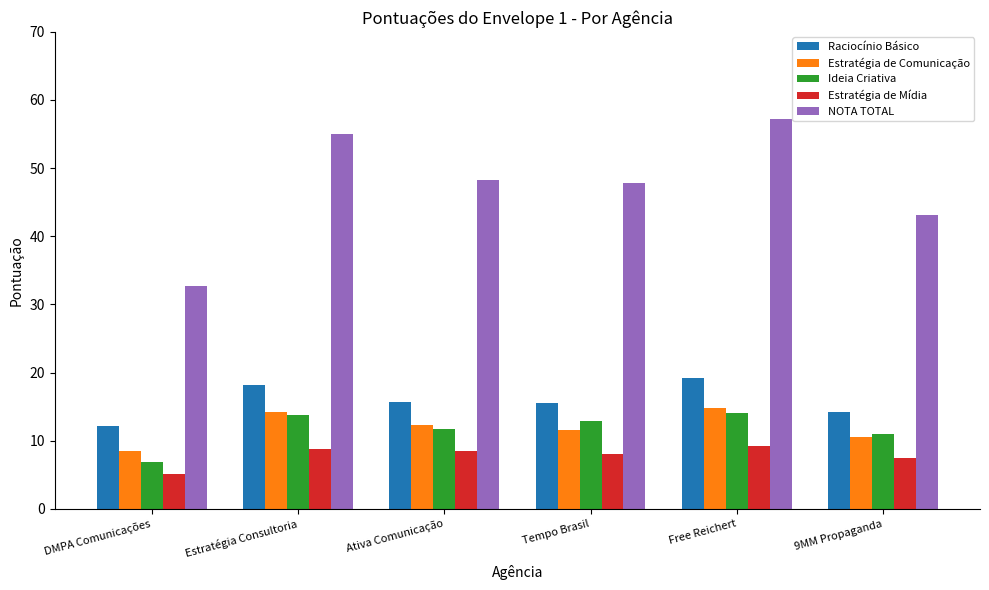

What is the difference between the maximum and minimum values in the Ideia Criativa series?

7.2